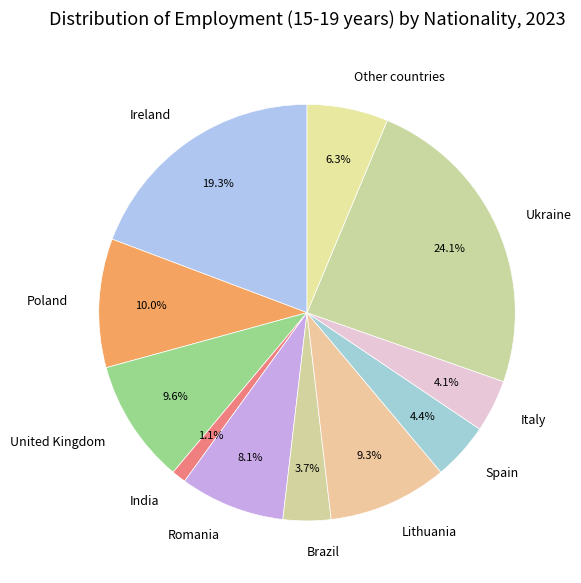

To the nearest percent, what portion does United Kingdom represent?

10%